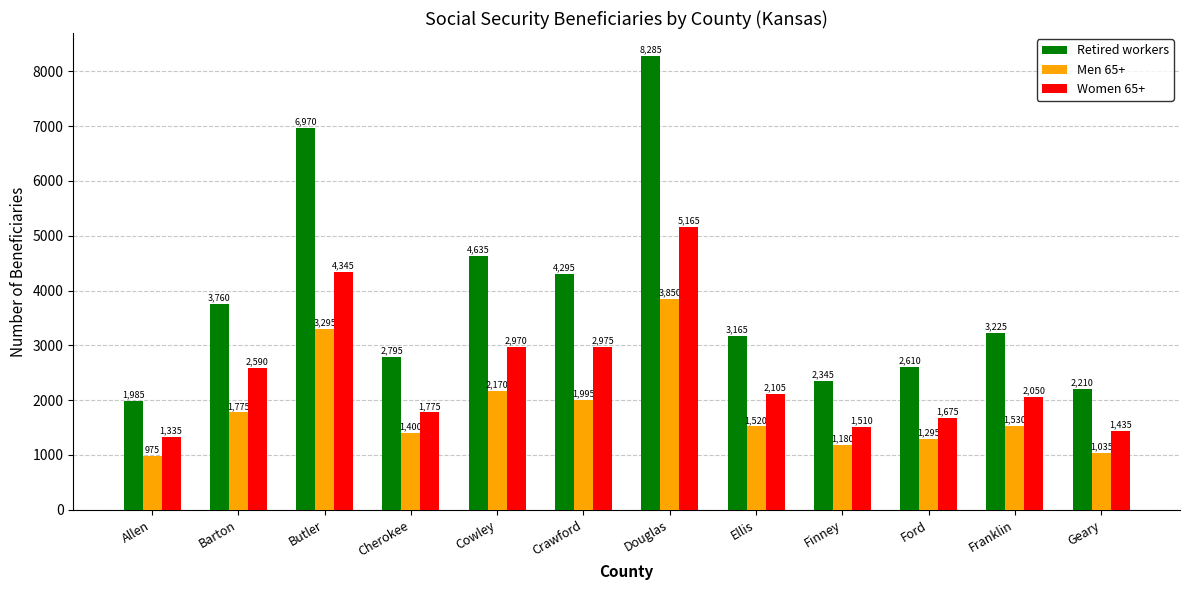

What is the total value across all series at Butler?

14610